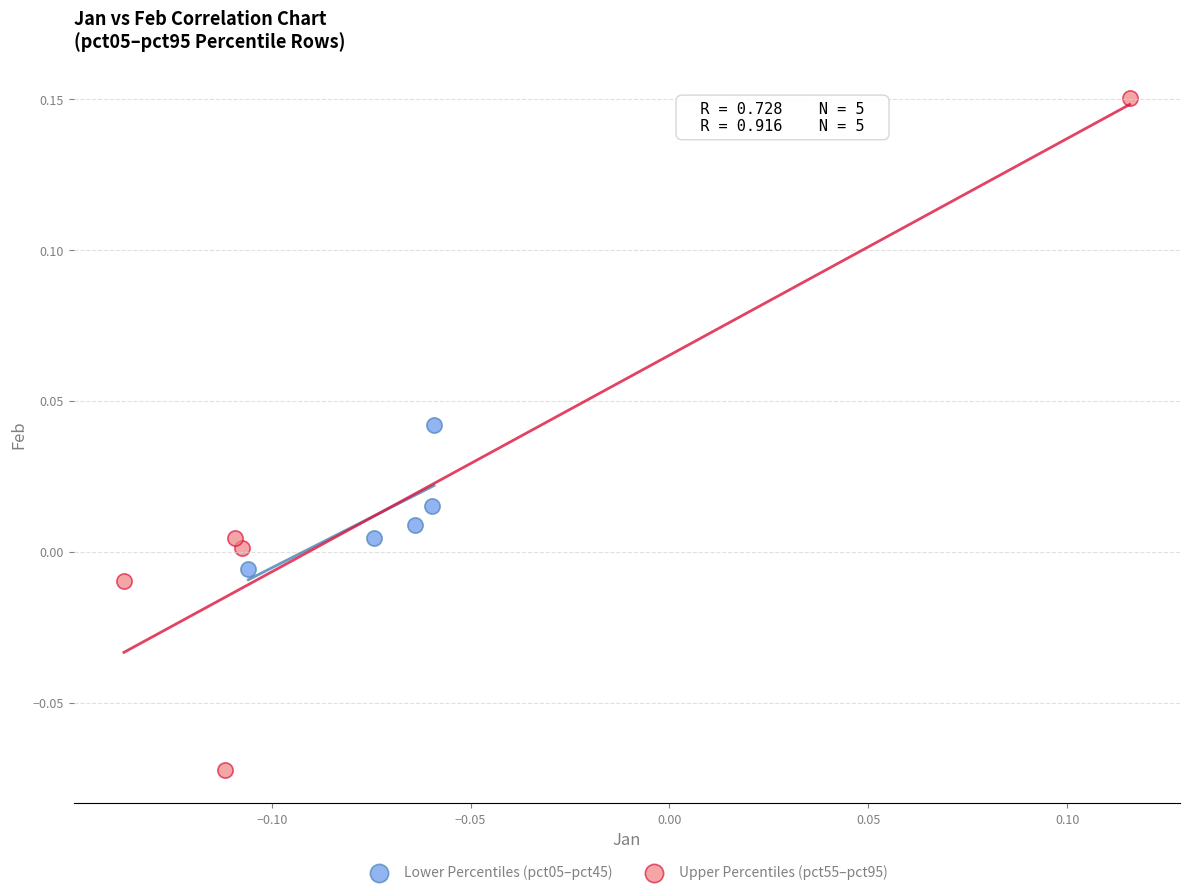

What are all the series names shown in the legend?

Lower Percentiles (pct05–pct45), Upper Percentiles (pct55–pct95)